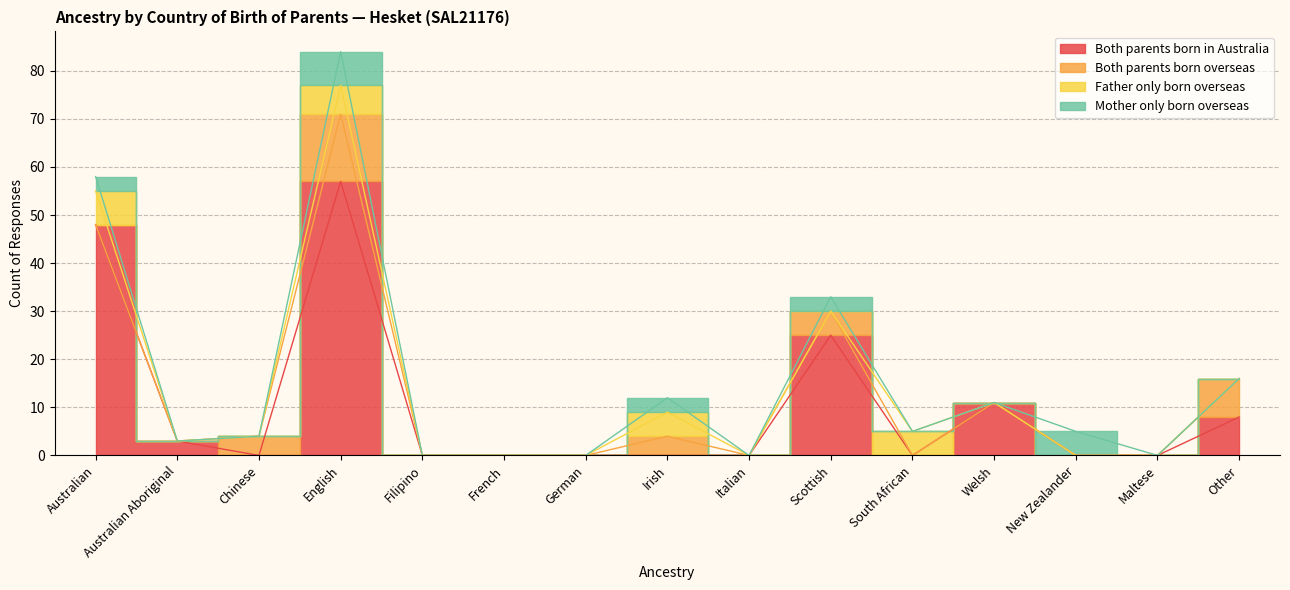

At how many categories does at least one series exceed 39?

2